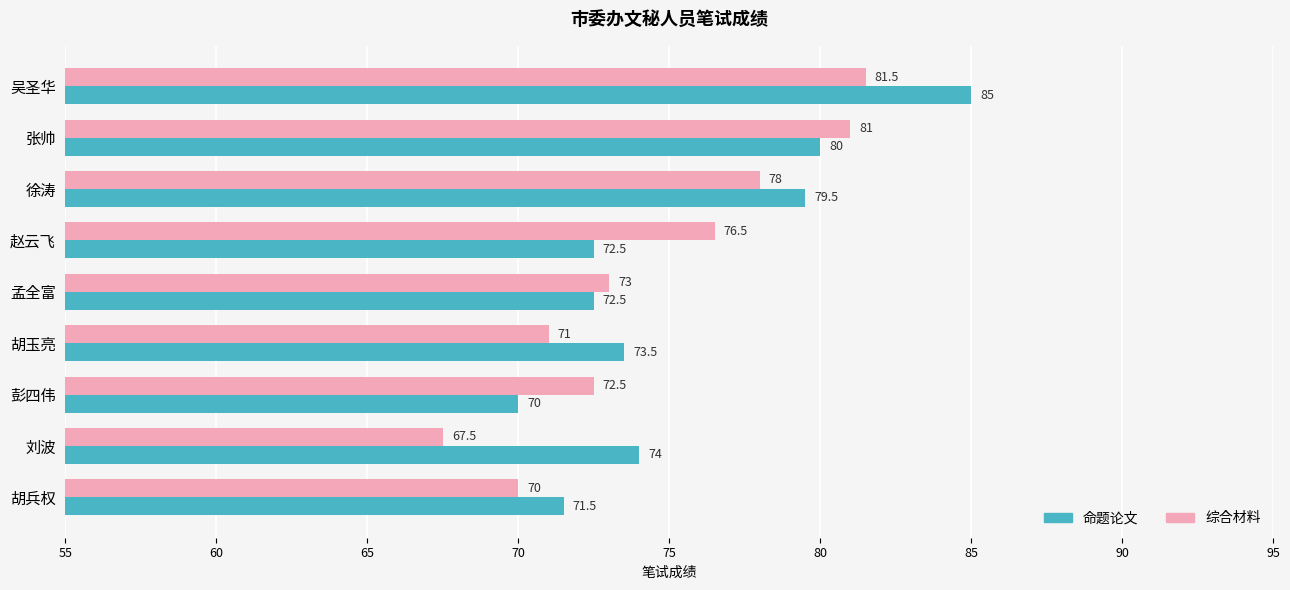

Which series has the largest total across all categories?

命题论文